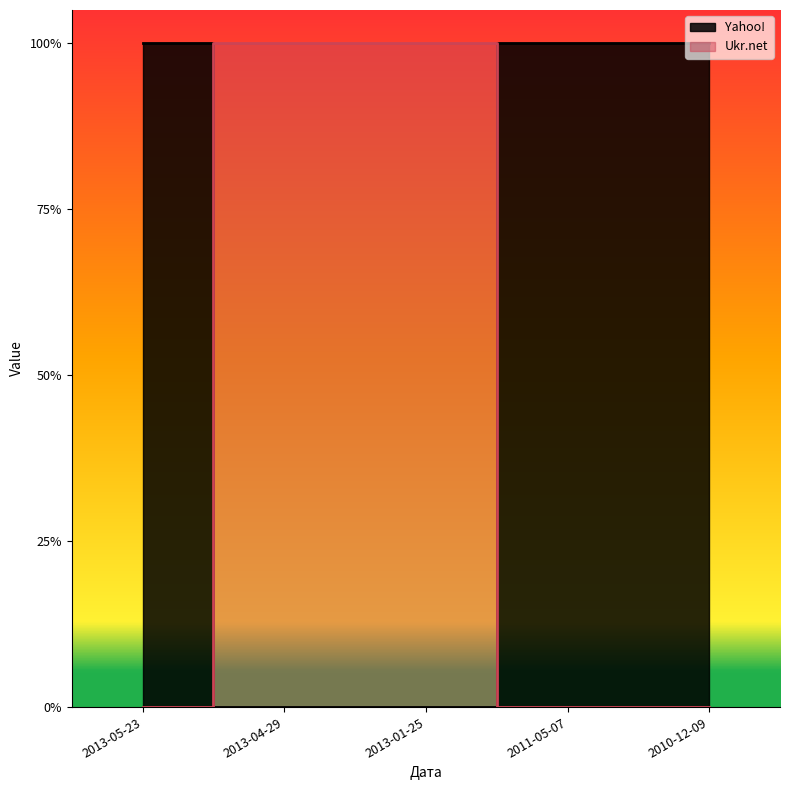

After their last crossing, which series has the higher values: Ukr.net or Yahoo!?

Yahoo!